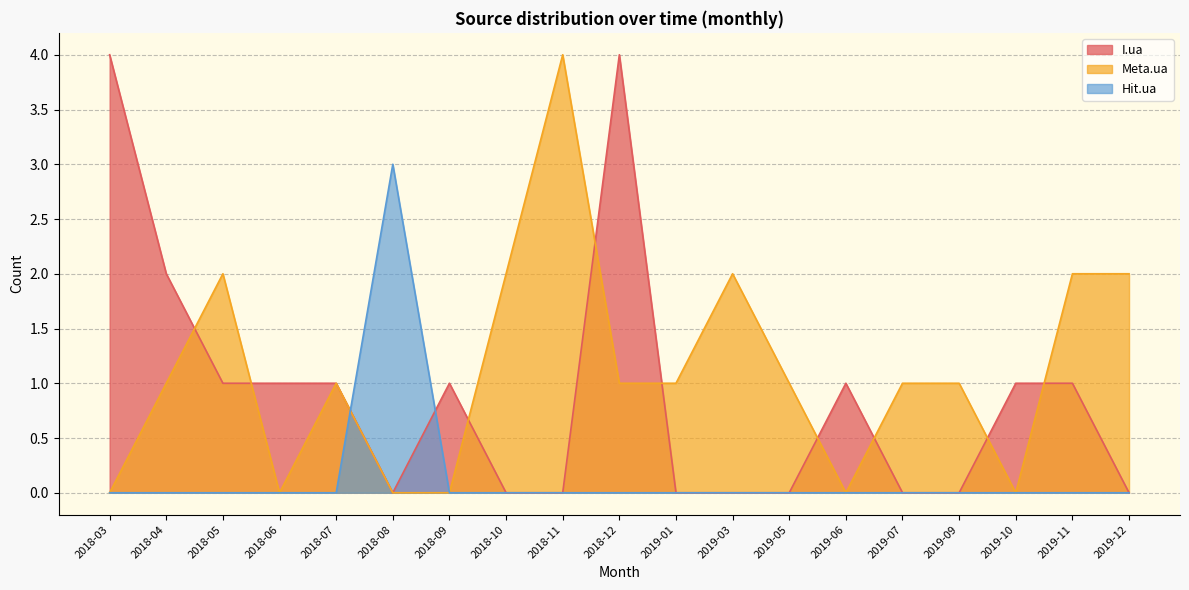

Rank the series by their average value, from highest to lowest.

Meta.ua, I.ua, Hit.ua